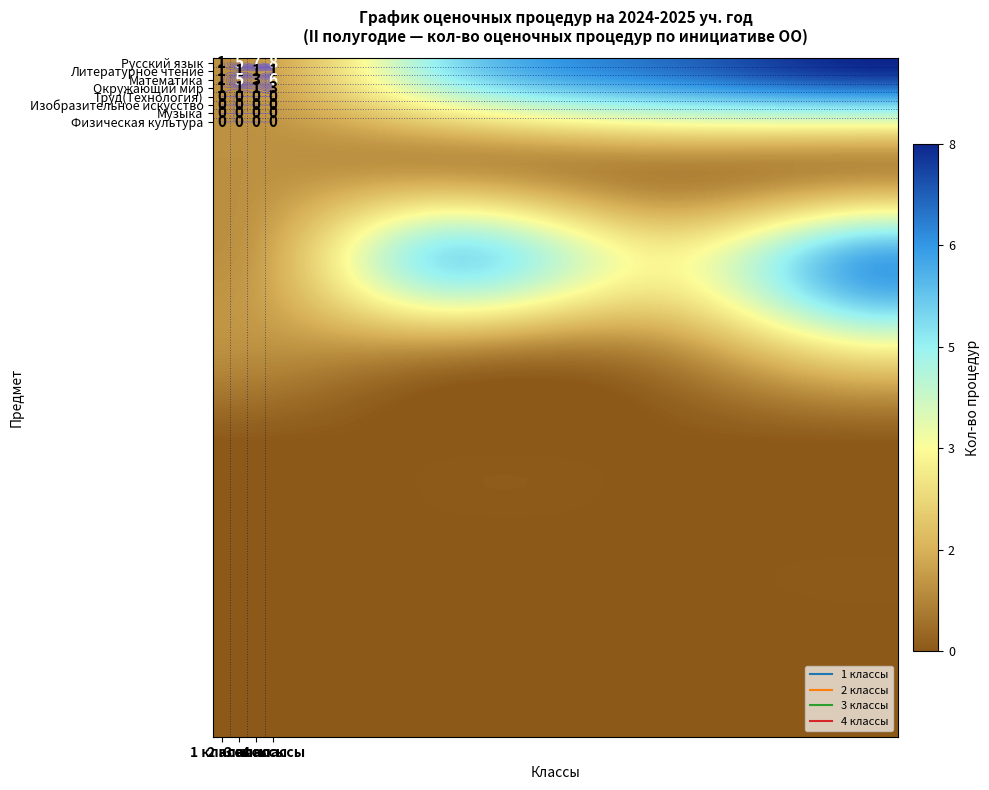

Reading right to left, transcribe all the data shown in this chart.

1 классы: 0	0	0	0	1	1	1	1
2 классы: 0	0	0	0	1	5	1	5
3 классы: 0	0	0	0	1	3	1	7
4 классы: 0	0	0	0	3	6	1	8